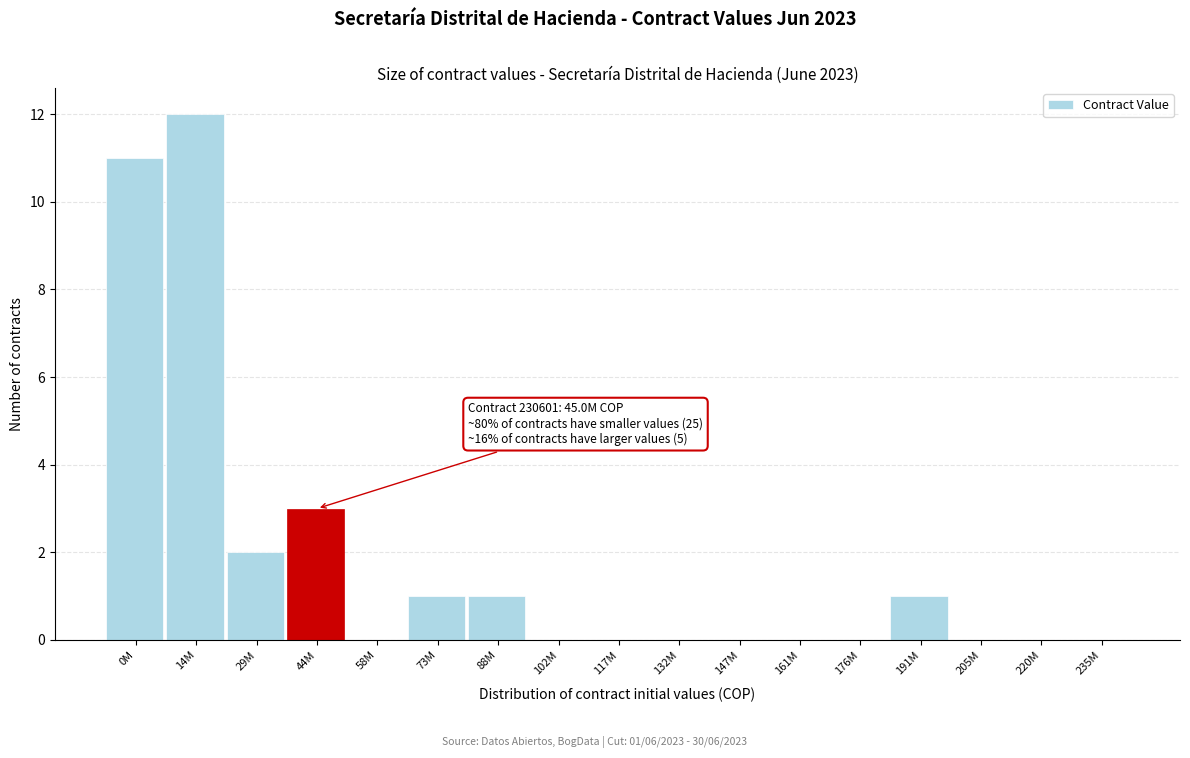

Reading left to right, list all the values displayed in this chart.

0M=11	14M=12	29M=2	44M=3	58M=0	73M=1	88M=1	102M=0	117M=0	132M=0	147M=0	161M=0	176M=0	191M=1	205M=0	220M=0	235M=0